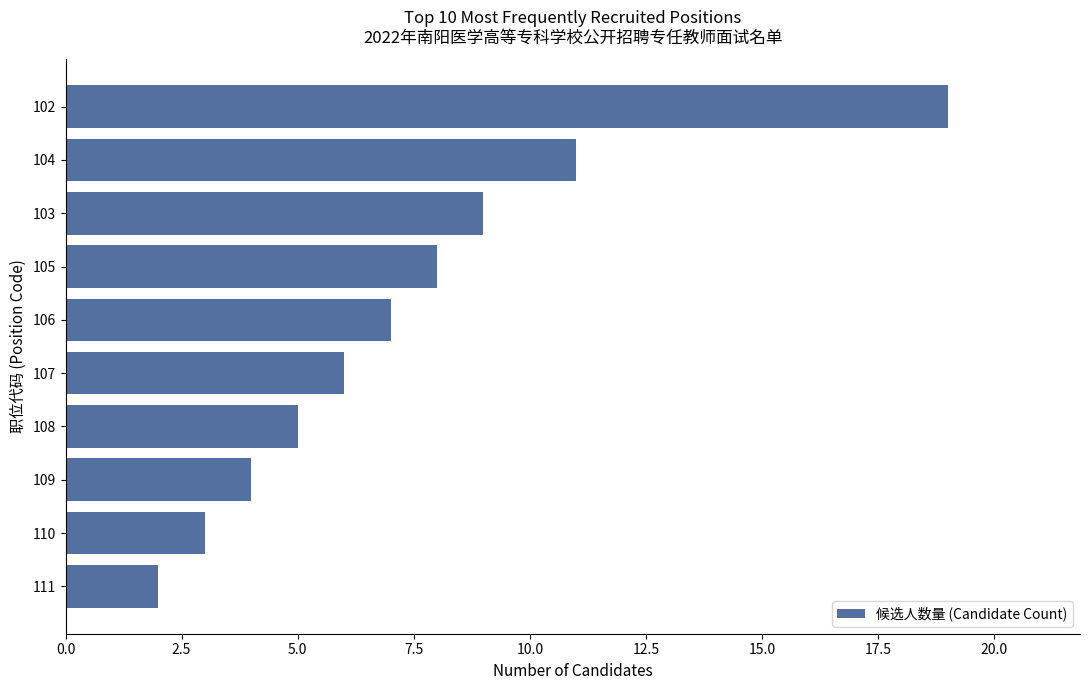

What is the difference between the maximum and minimum values?

17